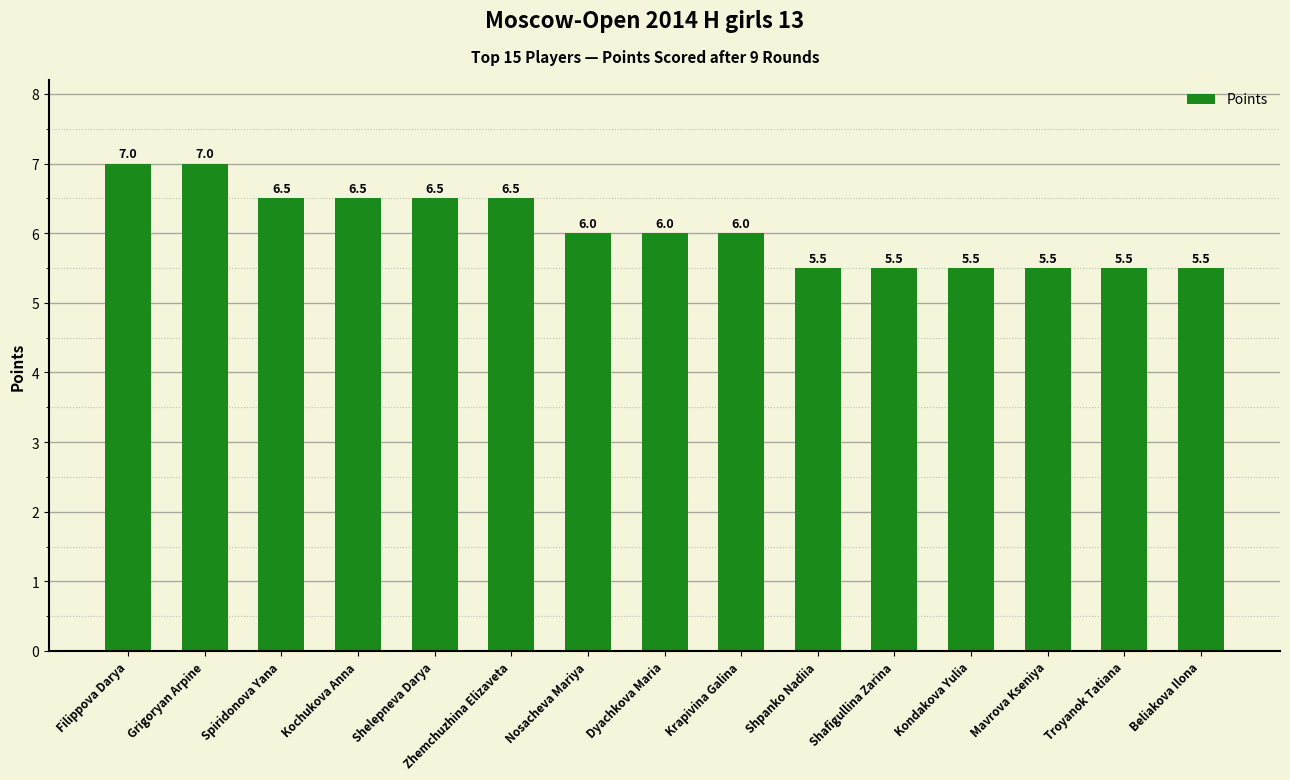

What is the label of the 12th bar from the right?

Kochukova Anna